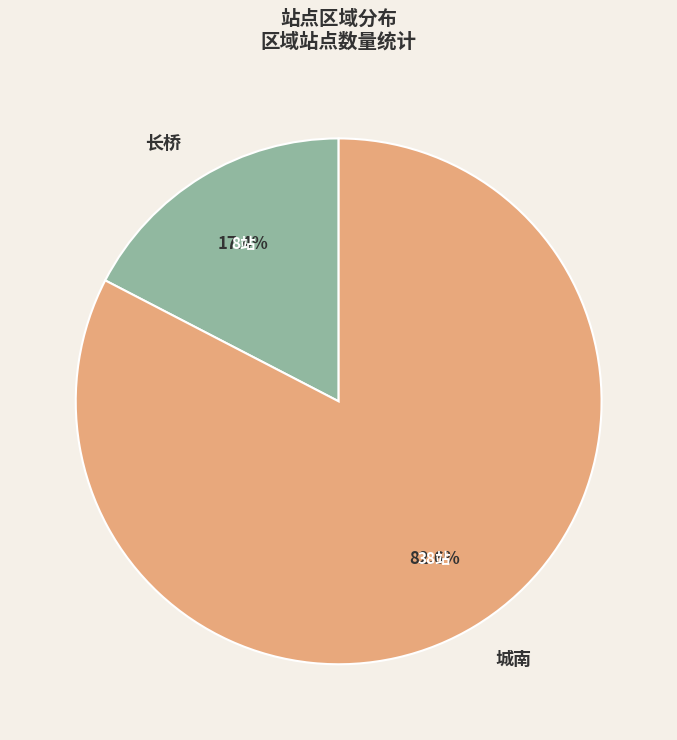

What is the largest slice in the pie chart?

城南